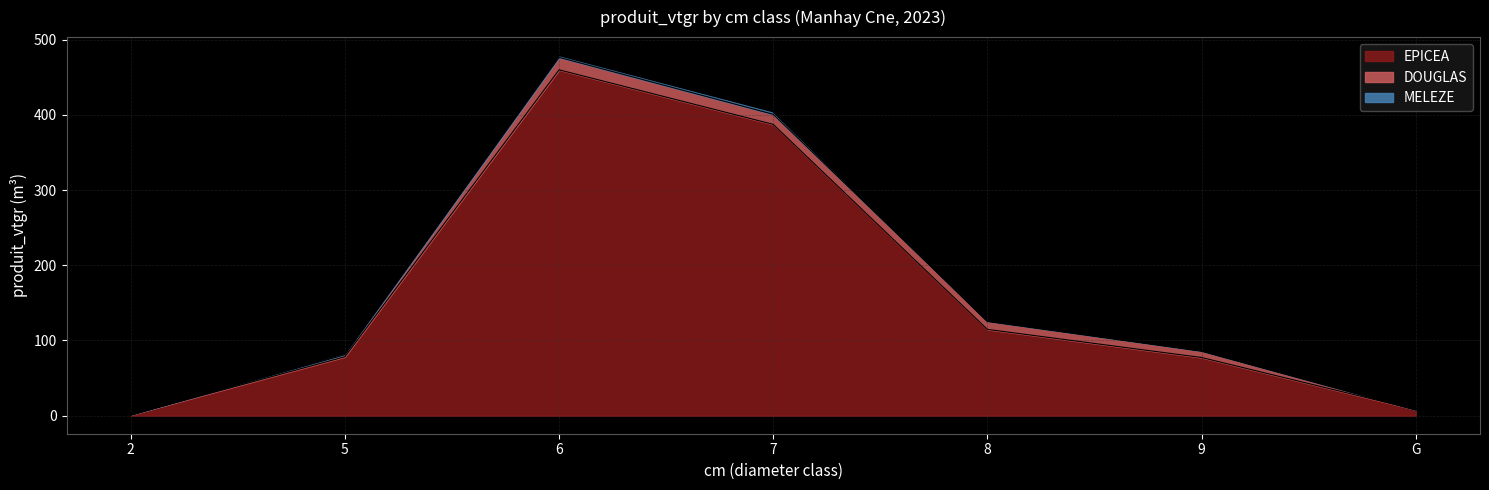

Reading left to right, extract all data points from this chart.

EPICEA: 2=1.2	5=78.4	6=459.8	7=387.3	8=114.8	9=77.4	G=8.1
DOUGLAS: 2=0.0	5=2.7	6=16.5	7=13.4	8=11.1	9=8.9	G=0.0
MELEZE: 2=0.0	5=2.1	6=3.0	7=4.0	8=0.0	9=0.0	G=0.0